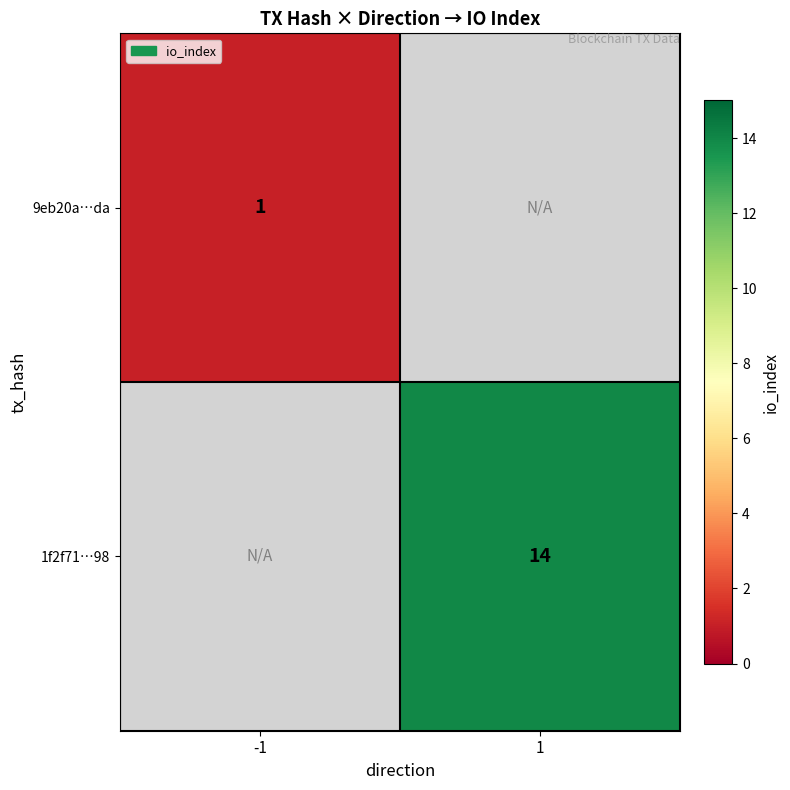

Which label corresponds to the smallest value in the chart?

-1